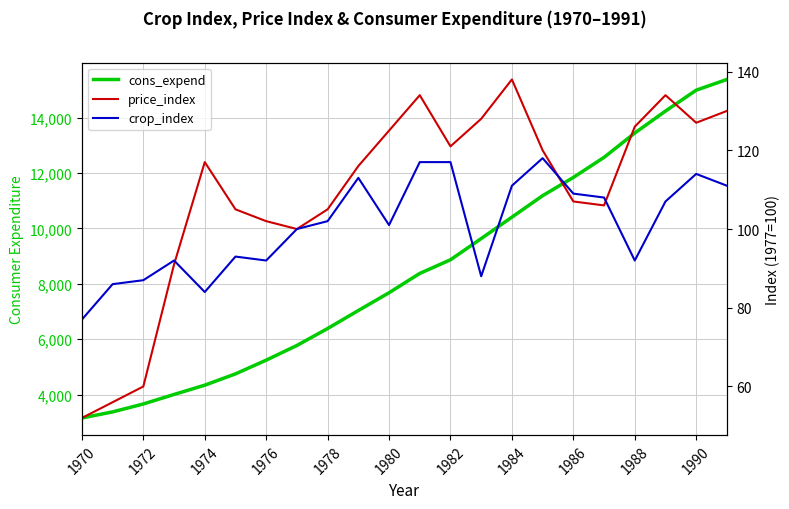

The value of price_index at 1988 is 200. True or false?

False